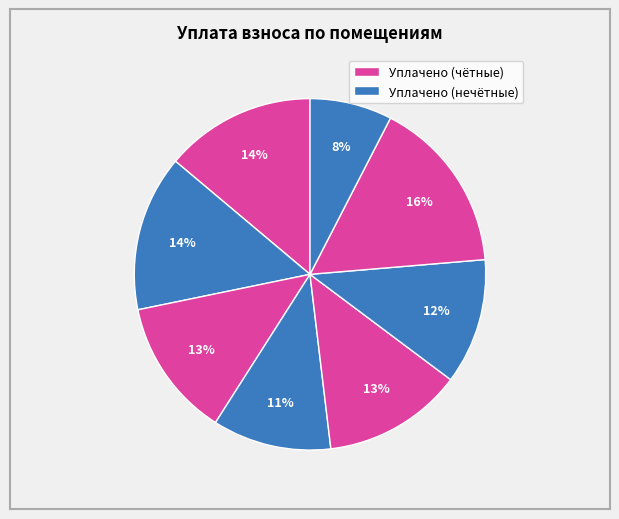

Count the number of slices in the pie.

8